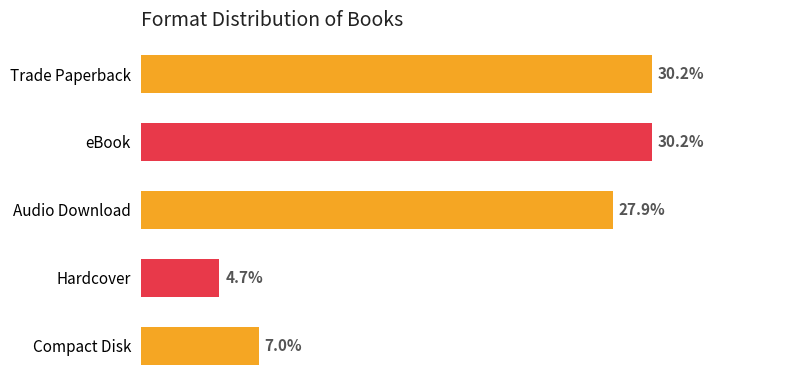

Rank the categories by value from highest to lowest.

Trade Paperback, eBook, Audio Download, Compact Disk, Hardcover